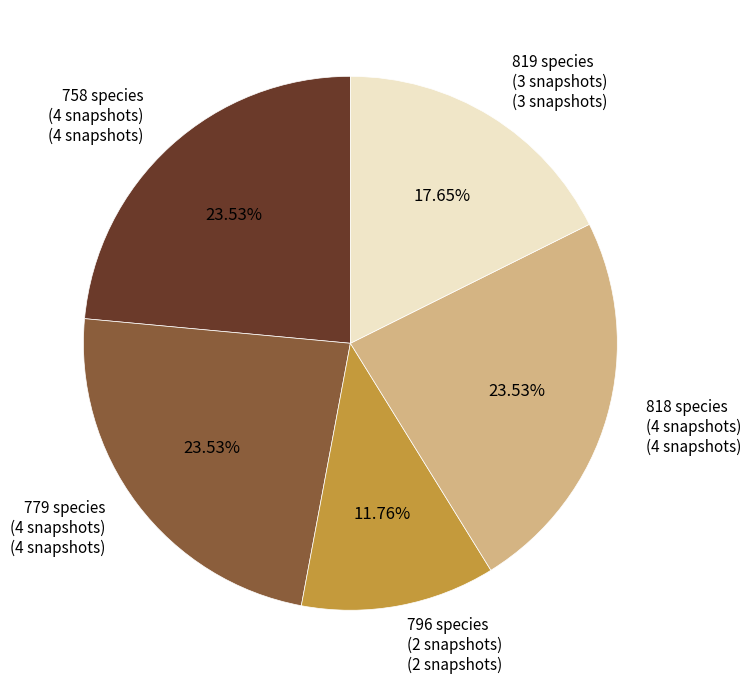

Does any single category account for the majority?

No